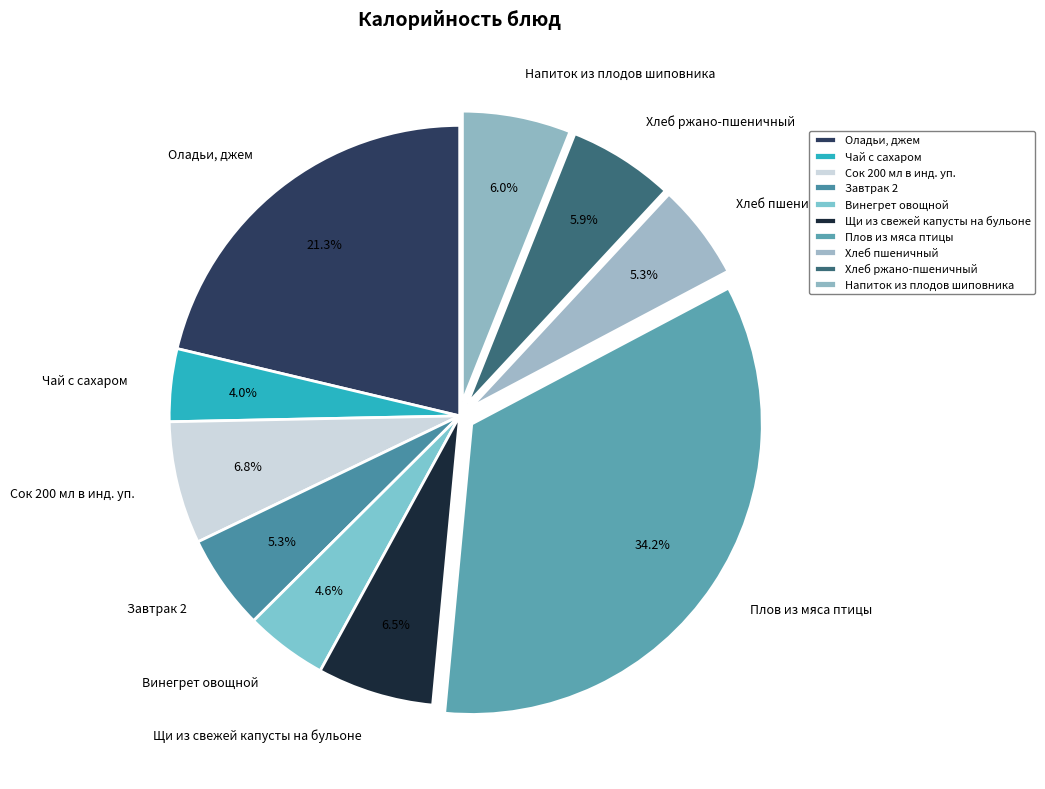

What is the smallest slice in the pie chart?

Чай с сахаром